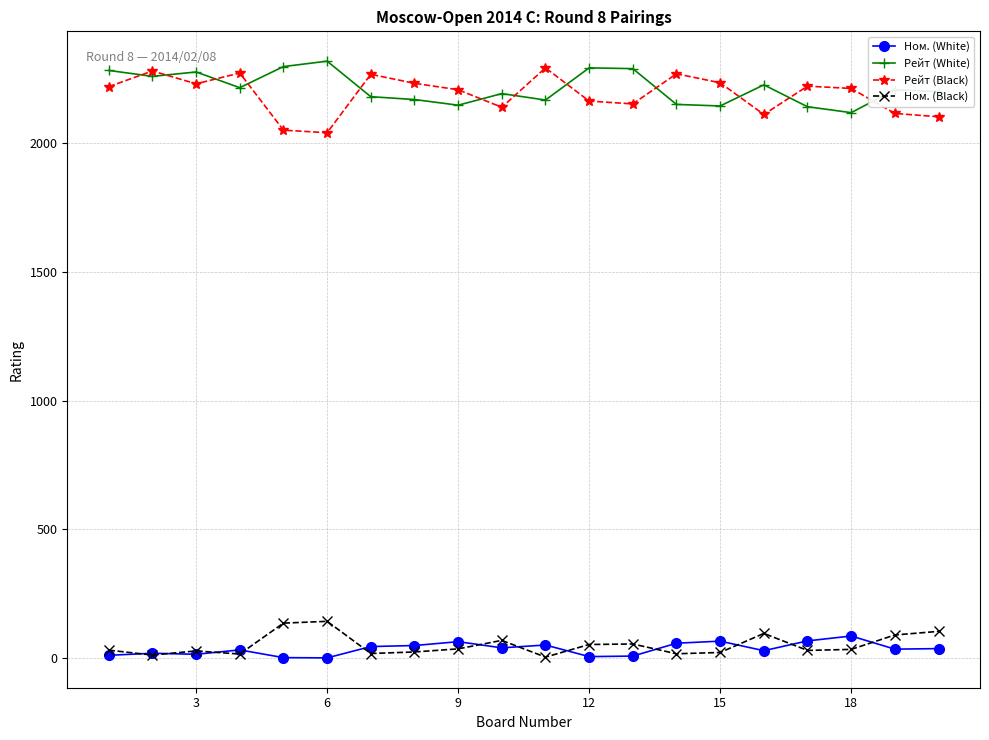

True or false: Рейт (White) and Ном. (White) cross at least once.

False